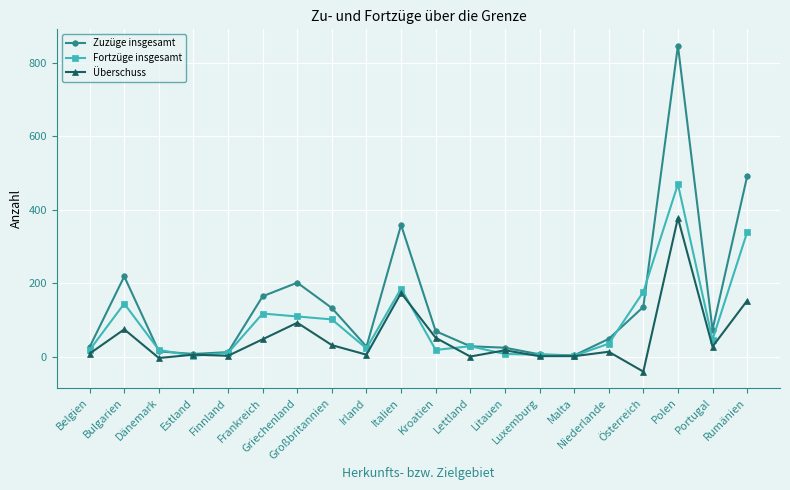

Rank the series by their average value, from highest to lowest.

Zuzüge insgesamt, Fortzüge insgesamt, Überschuss